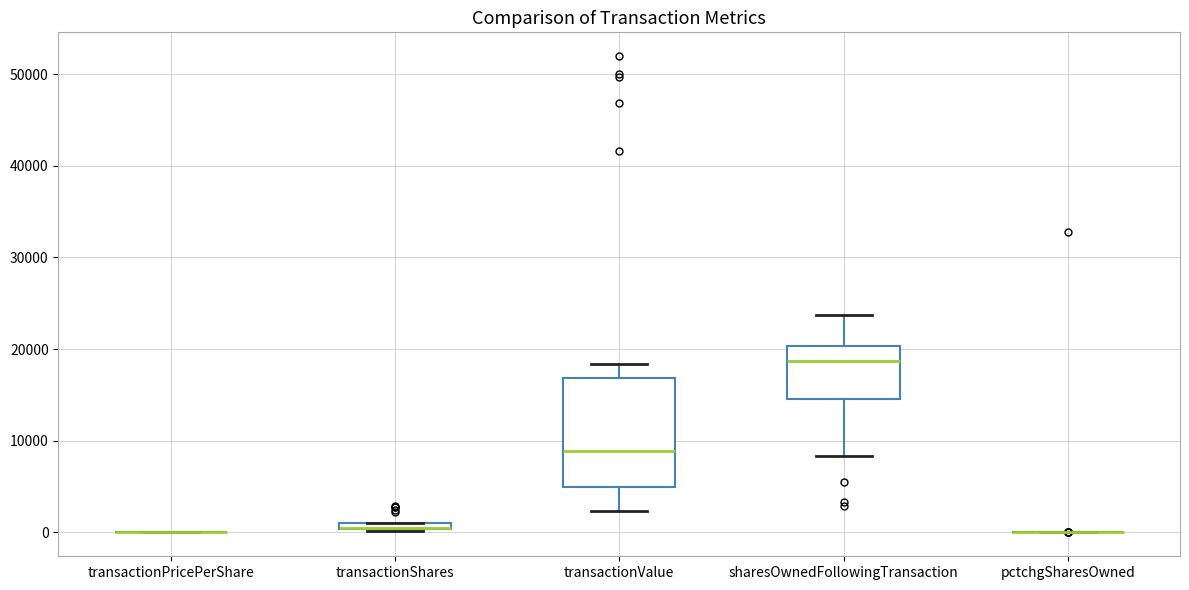

Which box is the tallest, from its lower edge to its upper edge?

transactionValue